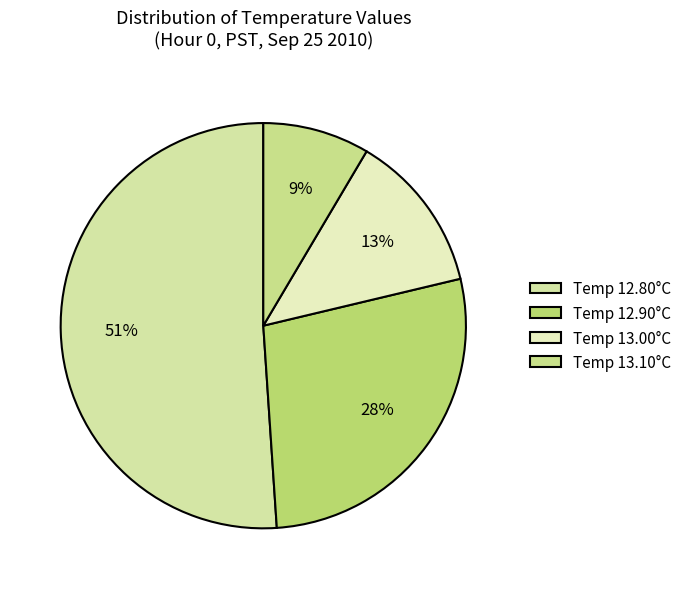

Is there a majority slice in this chart?

Yes